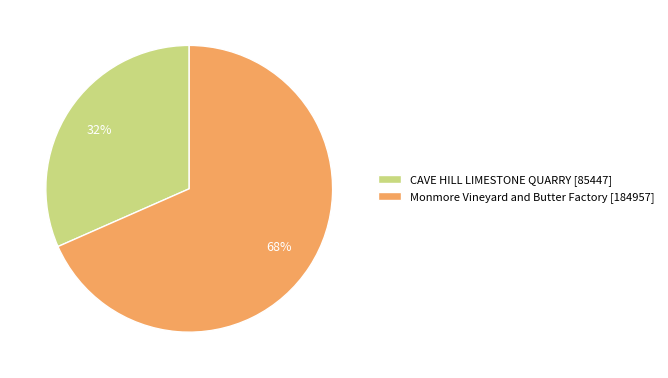

To the nearest percent, what is the average slice percentage?

50%